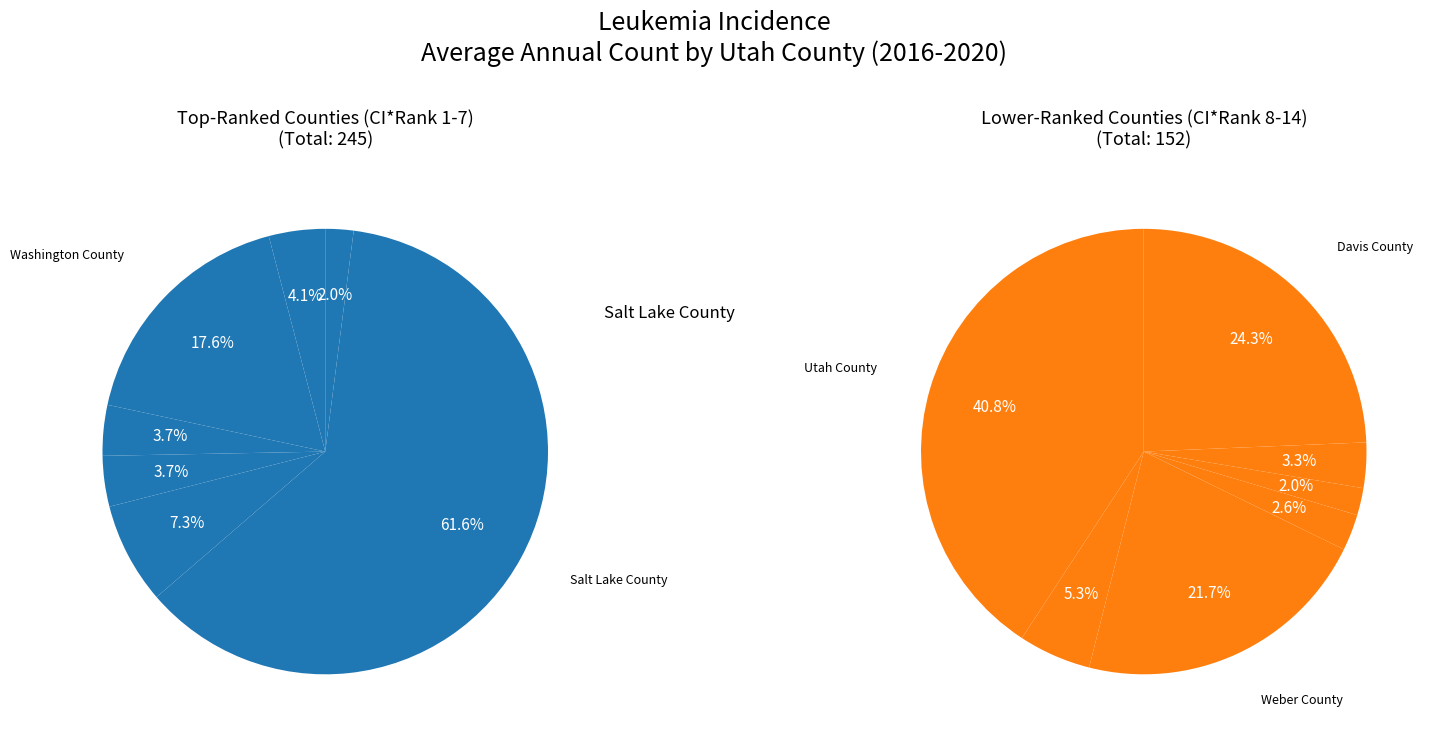

Rank the categories by value from highest to lowest.

Salt Lake County, Utah County, Washington County, Davis County, Weber County, Cache County, Summit County, Box Elder County, Iron County, Tooele County, Wasatch County, Sanpete County, Uintah County, Sevier County